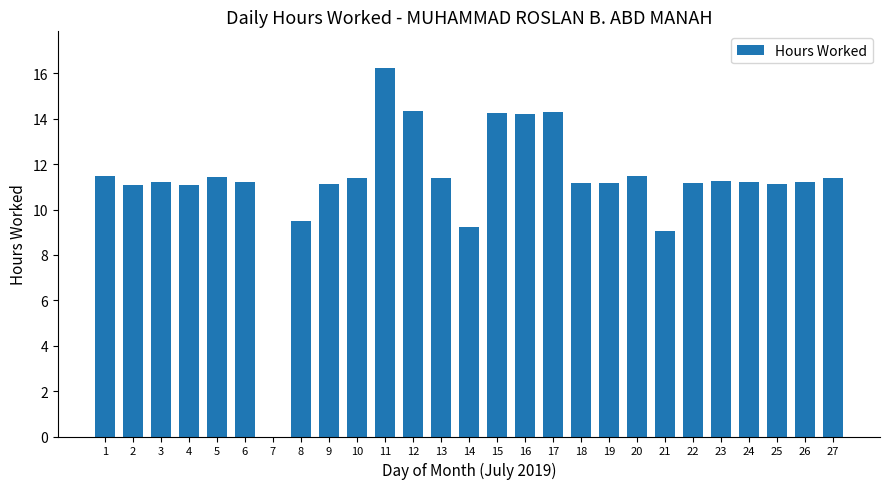

Where is the data nearest to the value 8?

21